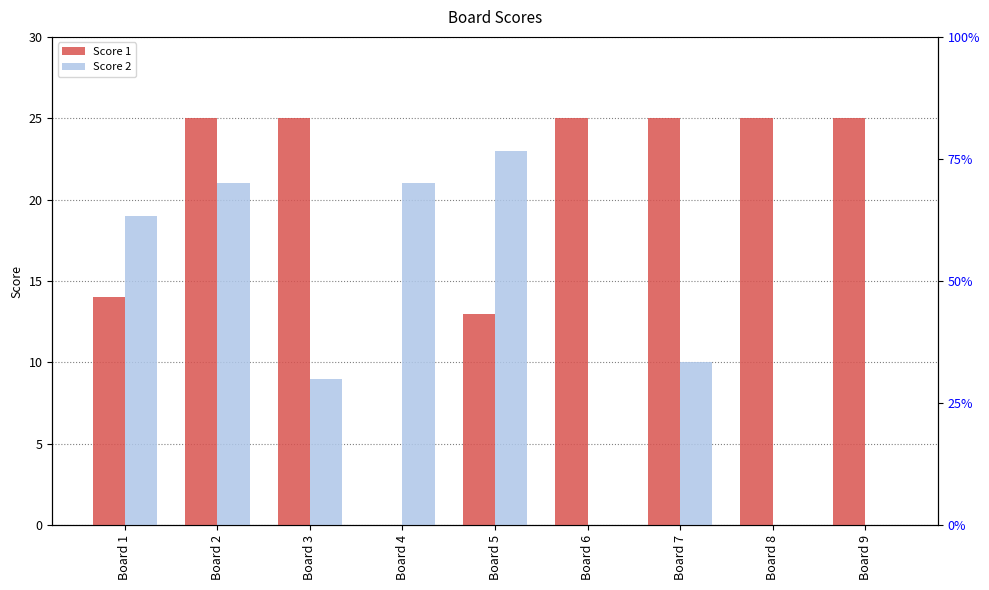

At Board 5, list the series in order from largest to smallest.

Score 2, Score 1